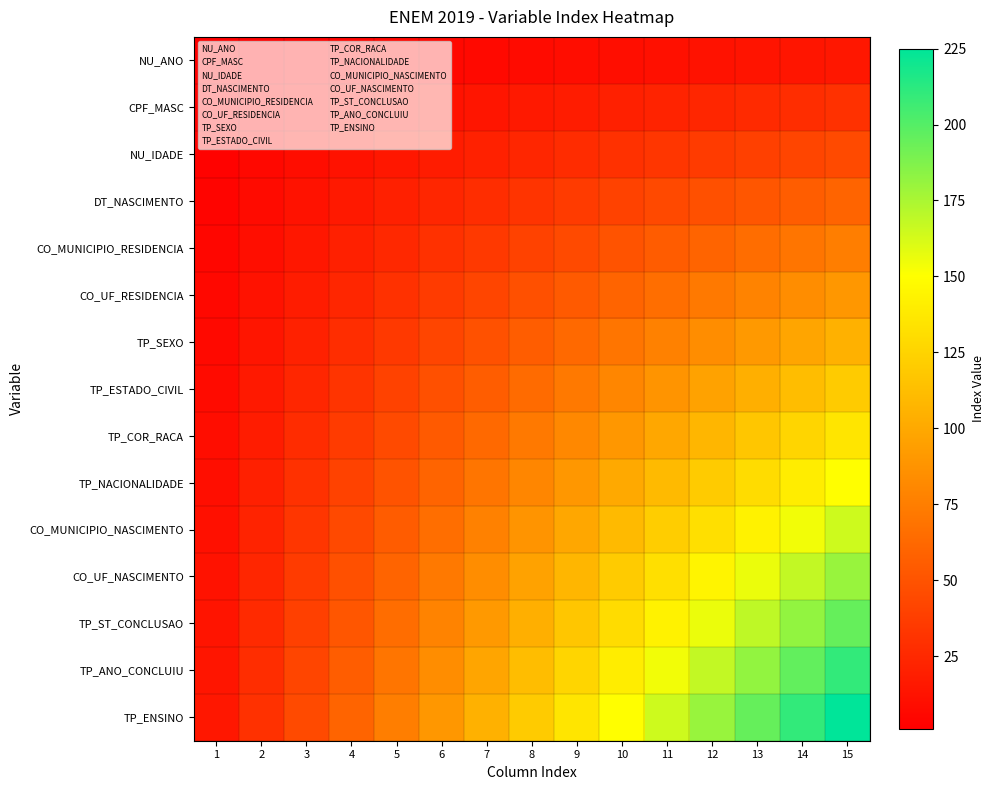

At which category does the chart reach its minimum across all series?

1